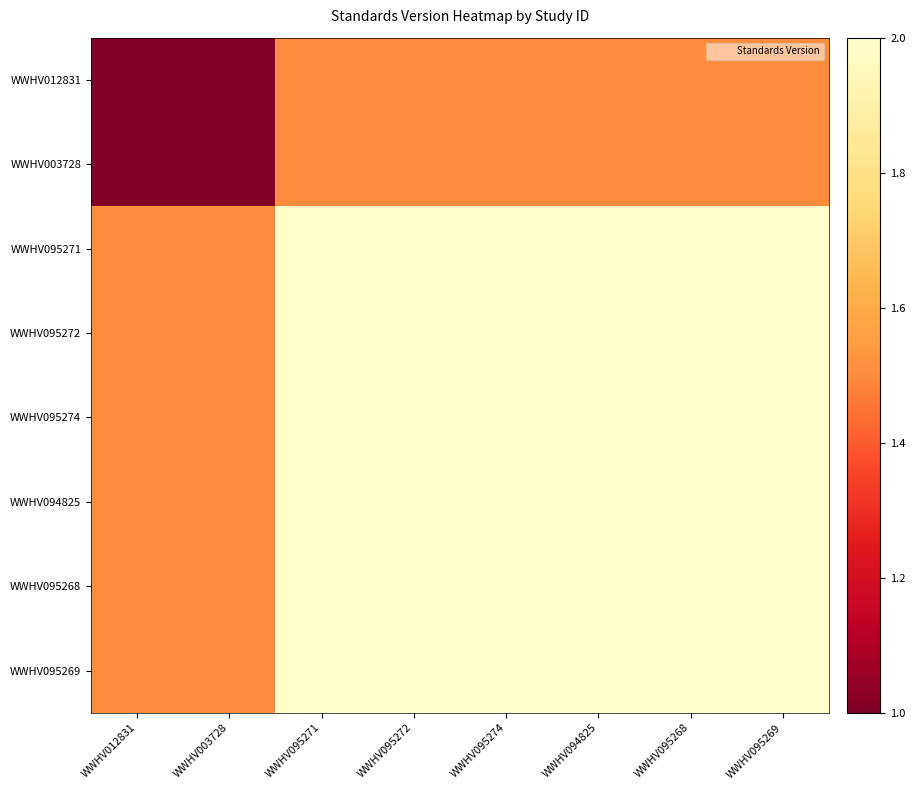

Reading left to right, list all the values displayed in this chart.

WWHV012831: WWHV012831=1.0	WWHV003728=1.0	WWHV095271=1.5	WWHV095272=1.5	WWHV095274=1.5	WWHV094825=1.5	WWHV095268=1.5	WWHV095269=1.5
WWHV003728: WWHV012831=1.0	WWHV003728=1.0	WWHV095271=1.5	WWHV095272=1.5	WWHV095274=1.5	WWHV094825=1.5	WWHV095268=1.5	WWHV095269=1.5
WWHV095271: WWHV012831=1.5	WWHV003728=1.5	WWHV095271=2.0	WWHV095272=2.0	WWHV095274=2.0	WWHV094825=2.0	WWHV095268=2.0	WWHV095269=2.0
WWHV095272: WWHV012831=1.5	WWHV003728=1.5	WWHV095271=2.0	WWHV095272=2.0	WWHV095274=2.0	WWHV094825=2.0	WWHV095268=2.0	WWHV095269=2.0
WWHV095274: WWHV012831=1.5	WWHV003728=1.5	WWHV095271=2.0	WWHV095272=2.0	WWHV095274=2.0	WWHV094825=2.0	WWHV095268=2.0	WWHV095269=2.0
WWHV094825: WWHV012831=1.5	WWHV003728=1.5	WWHV095271=2.0	WWHV095272=2.0	WWHV095274=2.0	WWHV094825=2.0	WWHV095268=2.0	WWHV095269=2.0
WWHV095268: WWHV012831=1.5	WWHV003728=1.5	WWHV095271=2.0	WWHV095272=2.0	WWHV095274=2.0	WWHV094825=2.0	WWHV095268=2.0	WWHV095269=2.0
WWHV095269: WWHV012831=1.5	WWHV003728=1.5	WWHV095271=2.0	WWHV095272=2.0	WWHV095274=2.0	WWHV094825=2.0	WWHV095268=2.0	WWHV095269=2.0